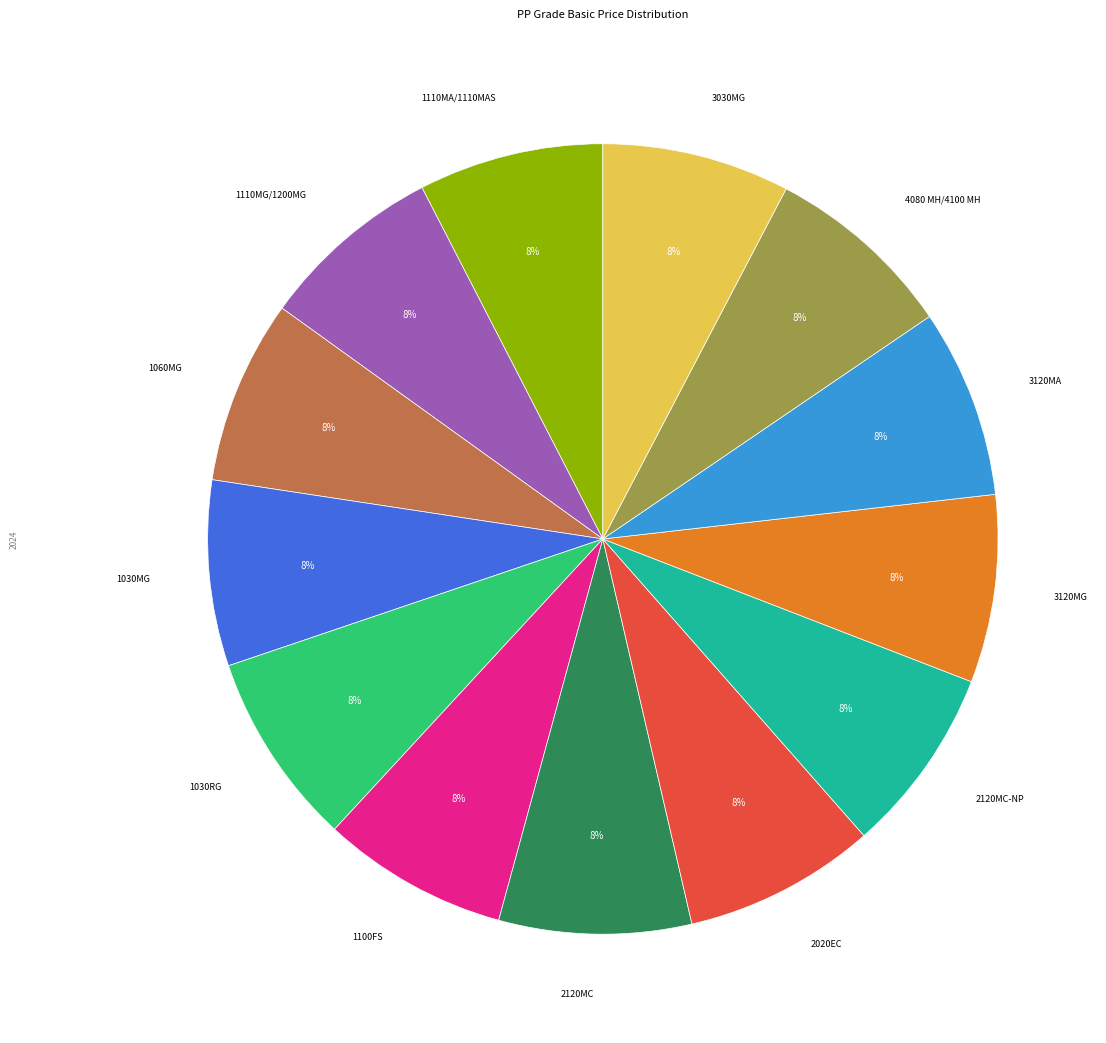

To the nearest percent, what is the combined percentage of 3120MG and 1030MG?

15%